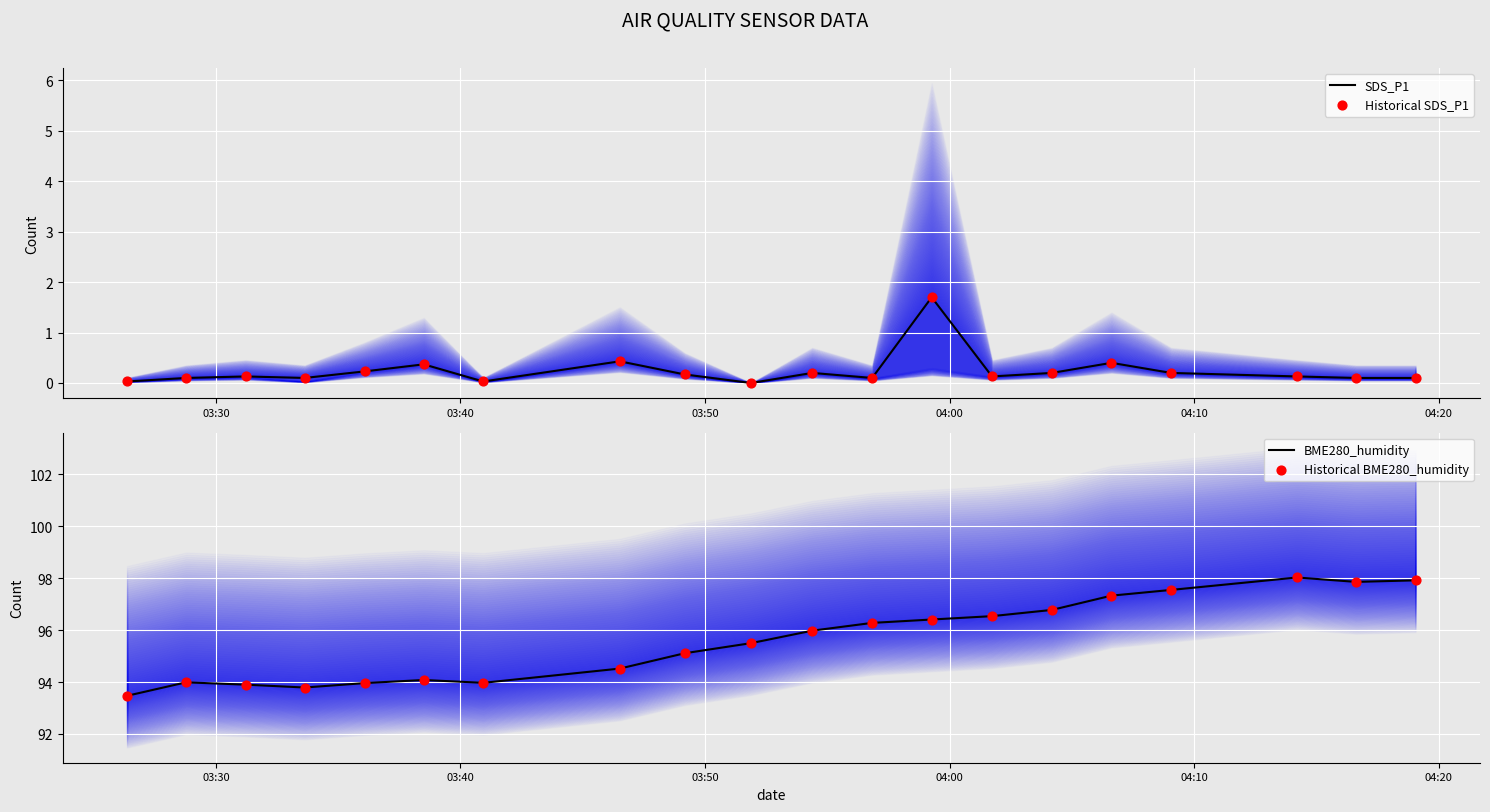

Which series has the largest total across all categories?

BME280_humidity